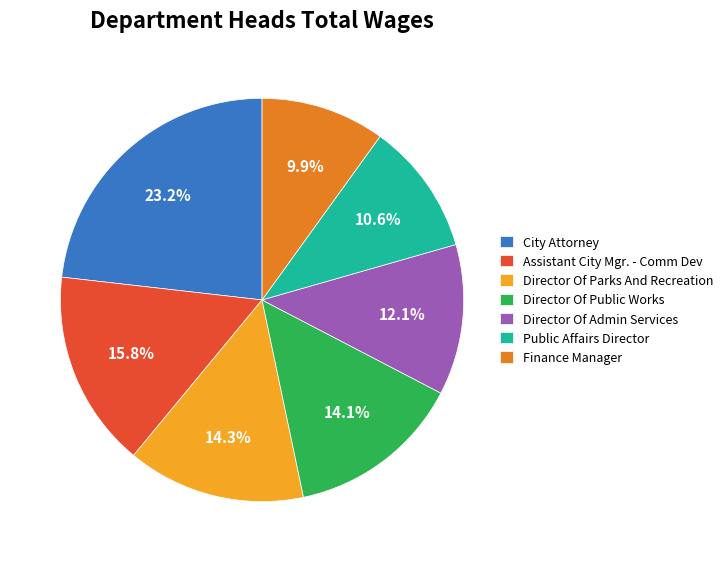

Between Director Of Parks And Recreation and Finance Manager, which is larger?

Director Of Parks And Recreation